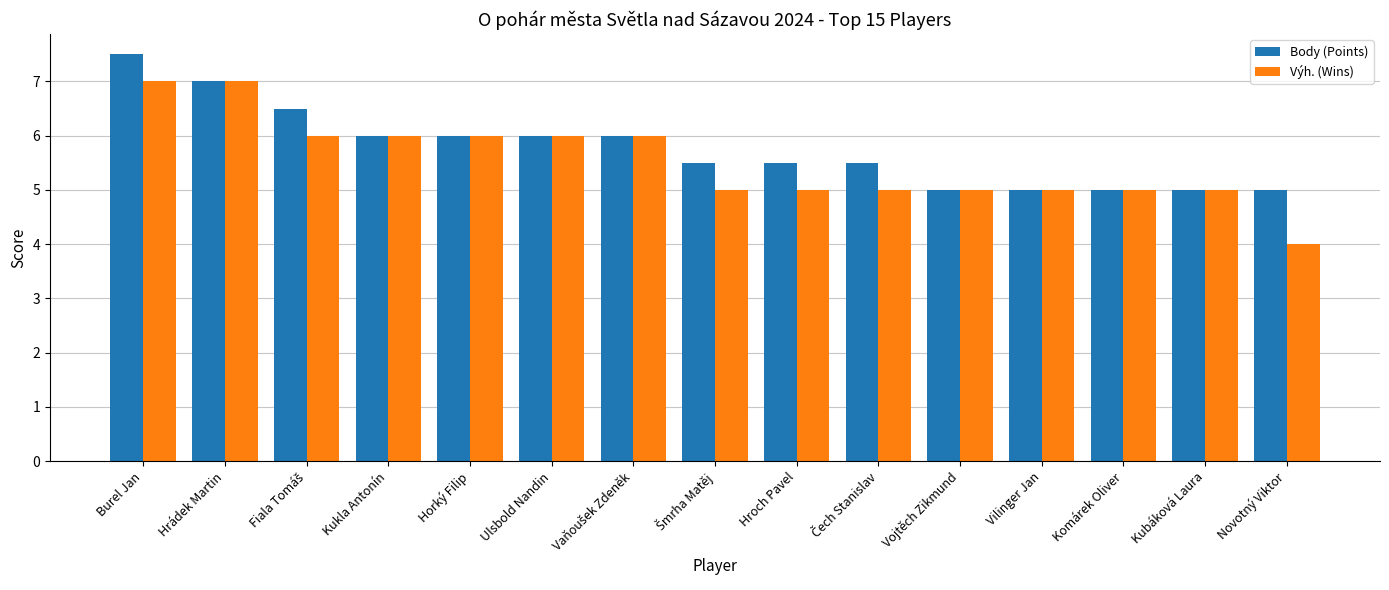

At which category does the chart reach its peak across all series?

Burel Jan